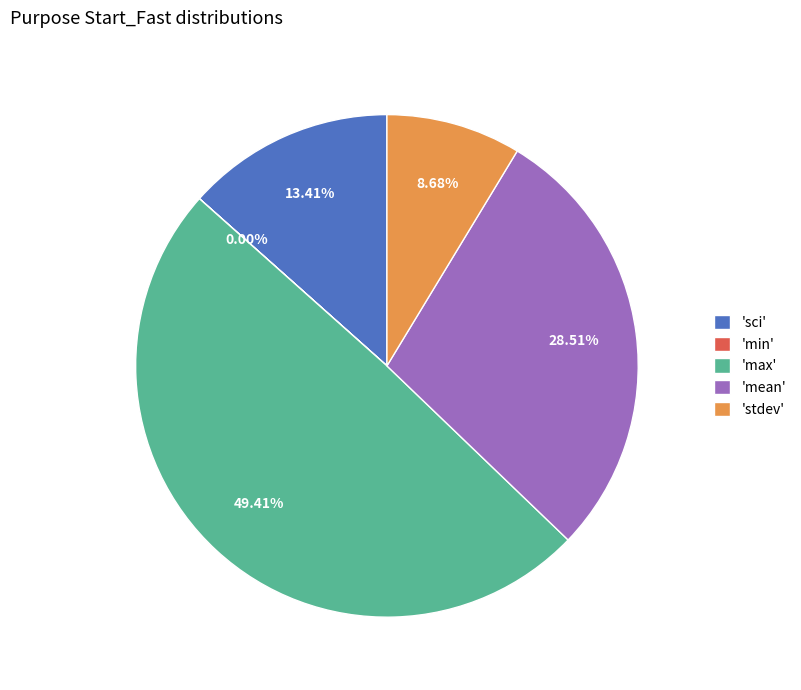

What is the ratio of the value at 'sci' to the value at 'mean'?

0.5